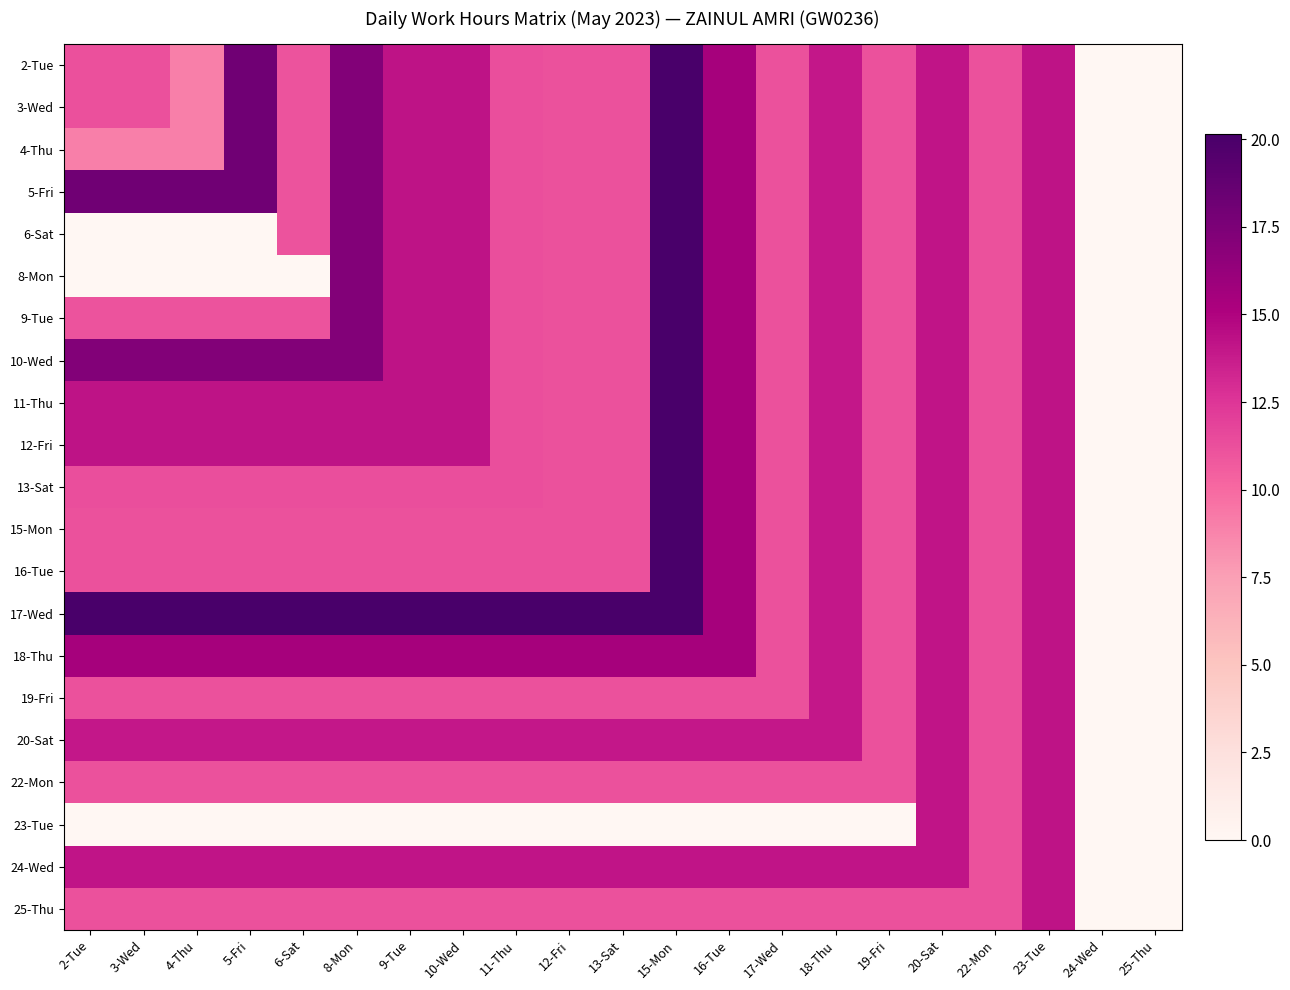

Reading left to right, list all the values displayed in this chart.

2-Tue: 2-Tue=11.2	3-Wed=11.2	4-Thu=9.0	5-Fri=18.1	6-Sat=11.1	8-Mon=17.2	9-Tue=14.2	10-Wed=14.2	11-Thu=11.3	12-Fri=11.2	13-Sat=11.1	15-Mon=20.1	16-Tue=15.5	17-Wed=11.2	18-Thu=14.0	19-Fri=11.2	20-Sat=14.1	22-Mon=11.1	23-Tue=14.2	24-Wed=0.0	25-Thu=0.0
3-Wed: 2-Tue=11.2	3-Wed=11.2	4-Thu=9.0	5-Fri=18.1	6-Sat=11.1	8-Mon=17.2	9-Tue=14.2	10-Wed=14.2	11-Thu=11.3	12-Fri=11.2	13-Sat=11.1	15-Mon=20.1	16-Tue=15.5	17-Wed=11.2	18-Thu=14.0	19-Fri=11.2	20-Sat=14.1	22-Mon=11.1	23-Tue=14.2	24-Wed=0.0	25-Thu=0.0
4-Thu: 2-Tue=9.0	3-Wed=9.0	4-Thu=9.0	5-Fri=18.1	6-Sat=11.1	8-Mon=17.2	9-Tue=14.2	10-Wed=14.2	11-Thu=11.3	12-Fri=11.2	13-Sat=11.1	15-Mon=20.1	16-Tue=15.5	17-Wed=11.2	18-Thu=14.0	19-Fri=11.2	20-Sat=14.1	22-Mon=11.1	23-Tue=14.2	24-Wed=0.0	25-Thu=0.0
5-Fri: 2-Tue=18.1	3-Wed=18.1	4-Thu=18.1	5-Fri=18.1	6-Sat=11.1	8-Mon=17.2	9-Tue=14.2	10-Wed=14.2	11-Thu=11.3	12-Fri=11.2	13-Sat=11.1	15-Mon=20.1	16-Tue=15.5	17-Wed=11.2	18-Thu=14.0	19-Fri=11.2	20-Sat=14.1	22-Mon=11.1	23-Tue=14.2	24-Wed=0.0	25-Thu=0.0
6-Sat: 2-Tue=0.0	3-Wed=0.0	4-Thu=0.0	5-Fri=0.0	6-Sat=11.1	8-Mon=17.2	9-Tue=14.2	10-Wed=14.2	11-Thu=11.3	12-Fri=11.2	13-Sat=11.1	15-Mon=20.1	16-Tue=15.5	17-Wed=11.2	18-Thu=14.0	19-Fri=11.2	20-Sat=14.1	22-Mon=11.1	23-Tue=14.2	24-Wed=0.0	25-Thu=0.0
8-Mon: 2-Tue=0.0	3-Wed=0.0	4-Thu=0.0	5-Fri=0.0	6-Sat=0.0	8-Mon=17.2	9-Tue=14.2	10-Wed=14.2	11-Thu=11.3	12-Fri=11.2	13-Sat=11.1	15-Mon=20.1	16-Tue=15.5	17-Wed=11.2	18-Thu=14.0	19-Fri=11.2	20-Sat=14.1	22-Mon=11.1	23-Tue=14.2	24-Wed=0.0	25-Thu=0.0
9-Tue: 2-Tue=11.1	3-Wed=11.1	4-Thu=11.1	5-Fri=11.1	6-Sat=11.1	8-Mon=17.2	9-Tue=14.2	10-Wed=14.2	11-Thu=11.3	12-Fri=11.2	13-Sat=11.1	15-Mon=20.1	16-Tue=15.5	17-Wed=11.2	18-Thu=14.0	19-Fri=11.2	20-Sat=14.1	22-Mon=11.1	23-Tue=14.2	24-Wed=0.0	25-Thu=0.0
10-Wed: 2-Tue=17.2	3-Wed=17.2	4-Thu=17.2	5-Fri=17.2	6-Sat=17.2	8-Mon=17.2	9-Tue=14.2	10-Wed=14.2	11-Thu=11.3	12-Fri=11.2	13-Sat=11.1	15-Mon=20.1	16-Tue=15.5	17-Wed=11.2	18-Thu=14.0	19-Fri=11.2	20-Sat=14.1	22-Mon=11.1	23-Tue=14.2	24-Wed=0.0	25-Thu=0.0
11-Thu: 2-Tue=14.2	3-Wed=14.2	4-Thu=14.2	5-Fri=14.2	6-Sat=14.2	8-Mon=14.2	9-Tue=14.2	10-Wed=14.2	11-Thu=11.3	12-Fri=11.2	13-Sat=11.1	15-Mon=20.1	16-Tue=15.5	17-Wed=11.2	18-Thu=14.0	19-Fri=11.2	20-Sat=14.1	22-Mon=11.1	23-Tue=14.2	24-Wed=0.0	25-Thu=0.0
12-Fri: 2-Tue=14.2	3-Wed=14.2	4-Thu=14.2	5-Fri=14.2	6-Sat=14.2	8-Mon=14.2	9-Tue=14.2	10-Wed=14.2	11-Thu=11.3	12-Fri=11.2	13-Sat=11.1	15-Mon=20.1	16-Tue=15.5	17-Wed=11.2	18-Thu=14.0	19-Fri=11.2	20-Sat=14.1	22-Mon=11.1	23-Tue=14.2	24-Wed=0.0	25-Thu=0.0
13-Sat: 2-Tue=11.3	3-Wed=11.3	4-Thu=11.3	5-Fri=11.3	6-Sat=11.3	8-Mon=11.3	9-Tue=11.3	10-Wed=11.3	11-Thu=11.3	12-Fri=11.2	13-Sat=11.1	15-Mon=20.1	16-Tue=15.5	17-Wed=11.2	18-Thu=14.0	19-Fri=11.2	20-Sat=14.1	22-Mon=11.1	23-Tue=14.2	24-Wed=0.0	25-Thu=0.0
15-Mon: 2-Tue=11.2	3-Wed=11.2	4-Thu=11.2	5-Fri=11.2	6-Sat=11.2	8-Mon=11.2	9-Tue=11.2	10-Wed=11.2	11-Thu=11.2	12-Fri=11.2	13-Sat=11.1	15-Mon=20.1	16-Tue=15.5	17-Wed=11.2	18-Thu=14.0	19-Fri=11.2	20-Sat=14.1	22-Mon=11.1	23-Tue=14.2	24-Wed=0.0	25-Thu=0.0
16-Tue: 2-Tue=11.1	3-Wed=11.1	4-Thu=11.1	5-Fri=11.1	6-Sat=11.1	8-Mon=11.1	9-Tue=11.1	10-Wed=11.1	11-Thu=11.1	12-Fri=11.1	13-Sat=11.1	15-Mon=20.1	16-Tue=15.5	17-Wed=11.2	18-Thu=14.0	19-Fri=11.2	20-Sat=14.1	22-Mon=11.1	23-Tue=14.2	24-Wed=0.0	25-Thu=0.0
17-Wed: 2-Tue=20.1	3-Wed=20.1	4-Thu=20.1	5-Fri=20.1	6-Sat=20.1	8-Mon=20.1	9-Tue=20.1	10-Wed=20.1	11-Thu=20.1	12-Fri=20.1	13-Sat=20.1	15-Mon=20.1	16-Tue=15.5	17-Wed=11.2	18-Thu=14.0	19-Fri=11.2	20-Sat=14.1	22-Mon=11.1	23-Tue=14.2	24-Wed=0.0	25-Thu=0.0
18-Thu: 2-Tue=15.5	3-Wed=15.5	4-Thu=15.5	5-Fri=15.5	6-Sat=15.5	8-Mon=15.5	9-Tue=15.5	10-Wed=15.5	11-Thu=15.5	12-Fri=15.5	13-Sat=15.5	15-Mon=15.5	16-Tue=15.5	17-Wed=11.2	18-Thu=14.0	19-Fri=11.2	20-Sat=14.1	22-Mon=11.1	23-Tue=14.2	24-Wed=0.0	25-Thu=0.0
19-Fri: 2-Tue=11.2	3-Wed=11.2	4-Thu=11.2	5-Fri=11.2	6-Sat=11.2	8-Mon=11.2	9-Tue=11.2	10-Wed=11.2	11-Thu=11.2	12-Fri=11.2	13-Sat=11.2	15-Mon=11.2	16-Tue=11.2	17-Wed=11.2	18-Thu=14.0	19-Fri=11.2	20-Sat=14.1	22-Mon=11.1	23-Tue=14.2	24-Wed=0.0	25-Thu=0.0
20-Sat: 2-Tue=14.0	3-Wed=14.0	4-Thu=14.0	5-Fri=14.0	6-Sat=14.0	8-Mon=14.0	9-Tue=14.0	10-Wed=14.0	11-Thu=14.0	12-Fri=14.0	13-Sat=14.0	15-Mon=14.0	16-Tue=14.0	17-Wed=14.0	18-Thu=14.0	19-Fri=11.2	20-Sat=14.1	22-Mon=11.1	23-Tue=14.2	24-Wed=0.0	25-Thu=0.0
22-Mon: 2-Tue=11.2	3-Wed=11.2	4-Thu=11.2	5-Fri=11.2	6-Sat=11.2	8-Mon=11.2	9-Tue=11.2	10-Wed=11.2	11-Thu=11.2	12-Fri=11.2	13-Sat=11.2	15-Mon=11.2	16-Tue=11.2	17-Wed=11.2	18-Thu=11.2	19-Fri=11.2	20-Sat=14.1	22-Mon=11.1	23-Tue=14.2	24-Wed=0.0	25-Thu=0.0
23-Tue: 2-Tue=0.0	3-Wed=0.0	4-Thu=0.0	5-Fri=0.0	6-Sat=0.0	8-Mon=0.0	9-Tue=0.0	10-Wed=0.0	11-Thu=0.0	12-Fri=0.0	13-Sat=0.0	15-Mon=0.0	16-Tue=0.0	17-Wed=0.0	18-Thu=0.0	19-Fri=0.0	20-Sat=14.1	22-Mon=11.1	23-Tue=14.2	24-Wed=0.0	25-Thu=0.0
24-Wed: 2-Tue=14.1	3-Wed=14.1	4-Thu=14.1	5-Fri=14.1	6-Sat=14.1	8-Mon=14.1	9-Tue=14.1	10-Wed=14.1	11-Thu=14.1	12-Fri=14.1	13-Sat=14.1	15-Mon=14.1	16-Tue=14.1	17-Wed=14.1	18-Thu=14.1	19-Fri=14.1	20-Sat=14.1	22-Mon=11.1	23-Tue=14.2	24-Wed=0.0	25-Thu=0.0
25-Thu: 2-Tue=11.1	3-Wed=11.1	4-Thu=11.1	5-Fri=11.1	6-Sat=11.1	8-Mon=11.1	9-Tue=11.1	10-Wed=11.1	11-Thu=11.1	12-Fri=11.1	13-Sat=11.1	15-Mon=11.1	16-Tue=11.1	17-Wed=11.1	18-Thu=11.1	19-Fri=11.1	20-Sat=11.1	22-Mon=11.1	23-Tue=14.2	24-Wed=0.0	25-Thu=0.0